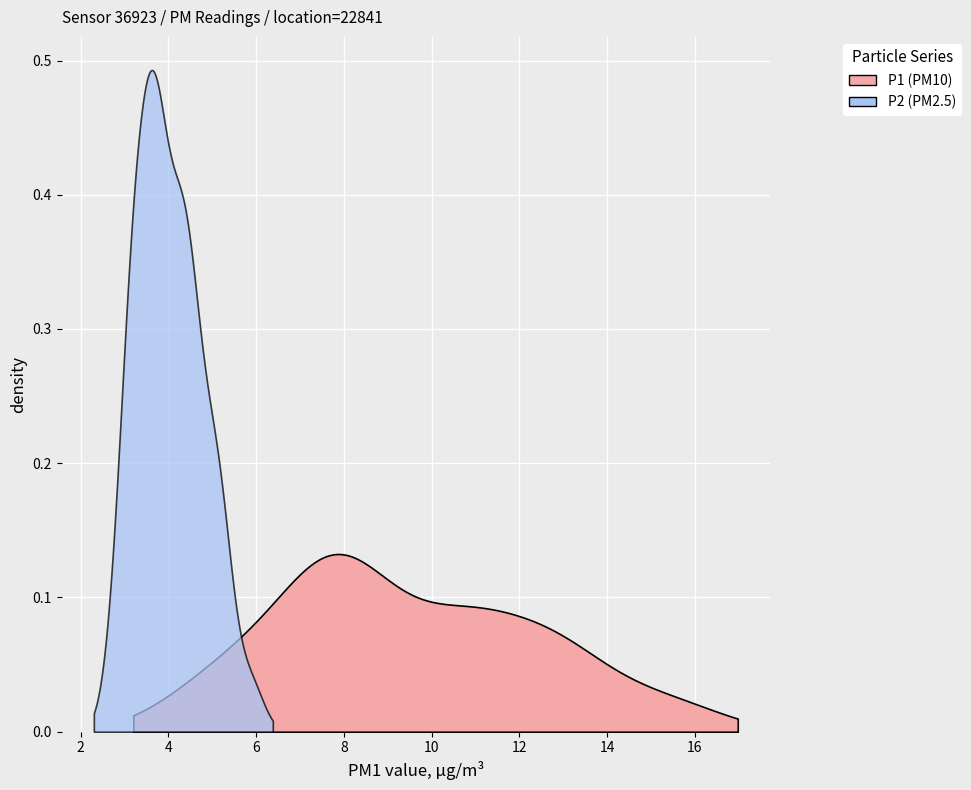

What are all the series names shown in the legend?

P1, P2